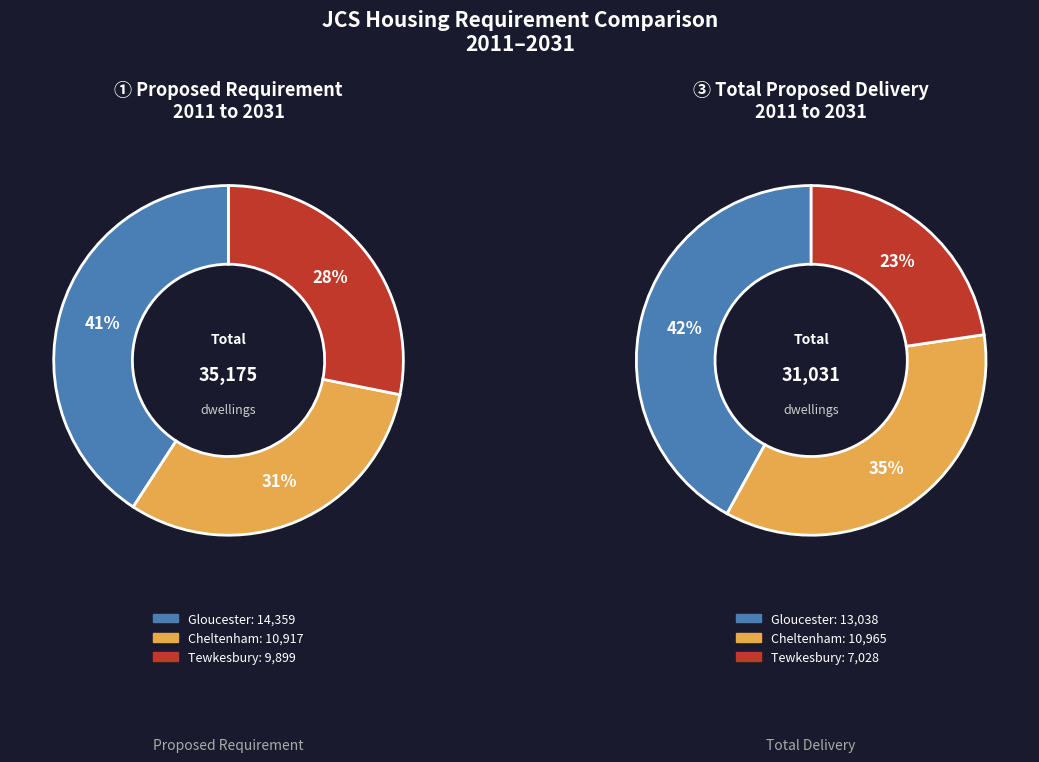

Rank the series by their maximum value, from lowest to highest.

Total Proposed Delivery, Proposed Requirement